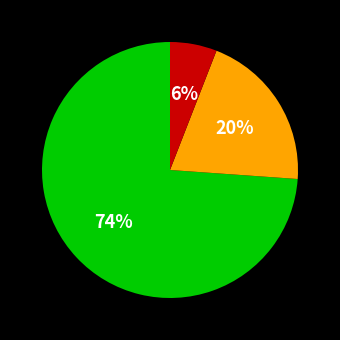

How many slices are in this pie chart?

3